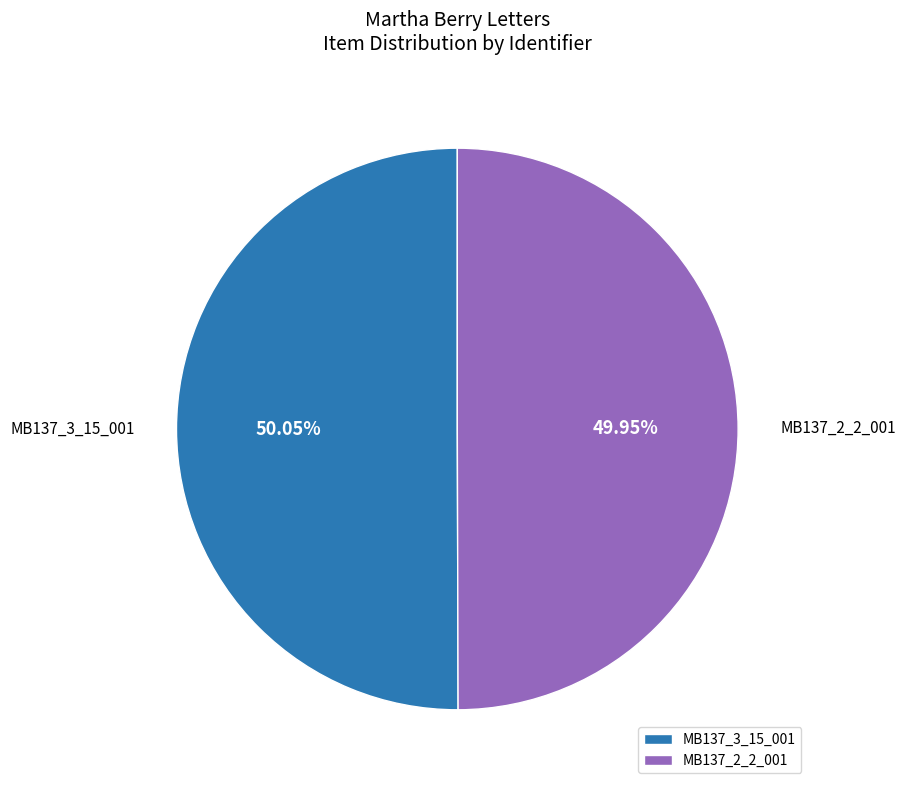

Approximately how many times larger is the value at MB137_2_2_001 compared to MB137_3_15_001?

1.0